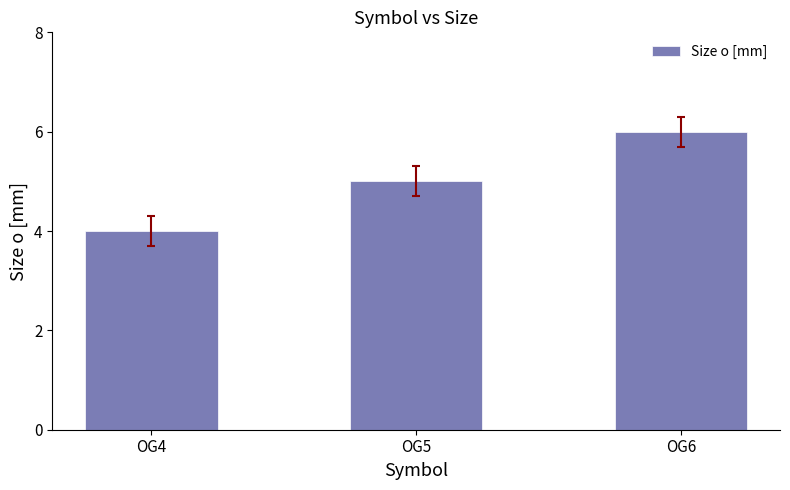

What is the maximum value shown in the chart?

6